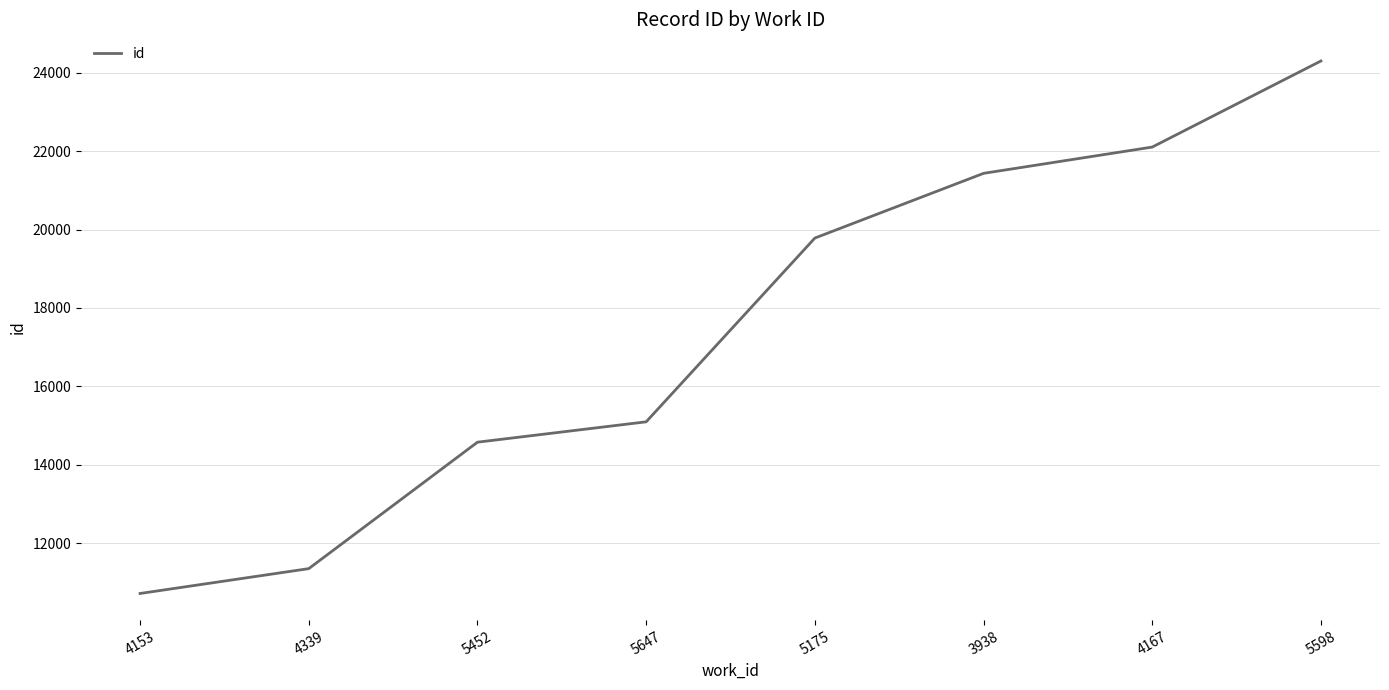

Rank the categories by value from lowest to highest.

4153, 4339, 5452, 5647, 5175, 3938, 4167, 5598